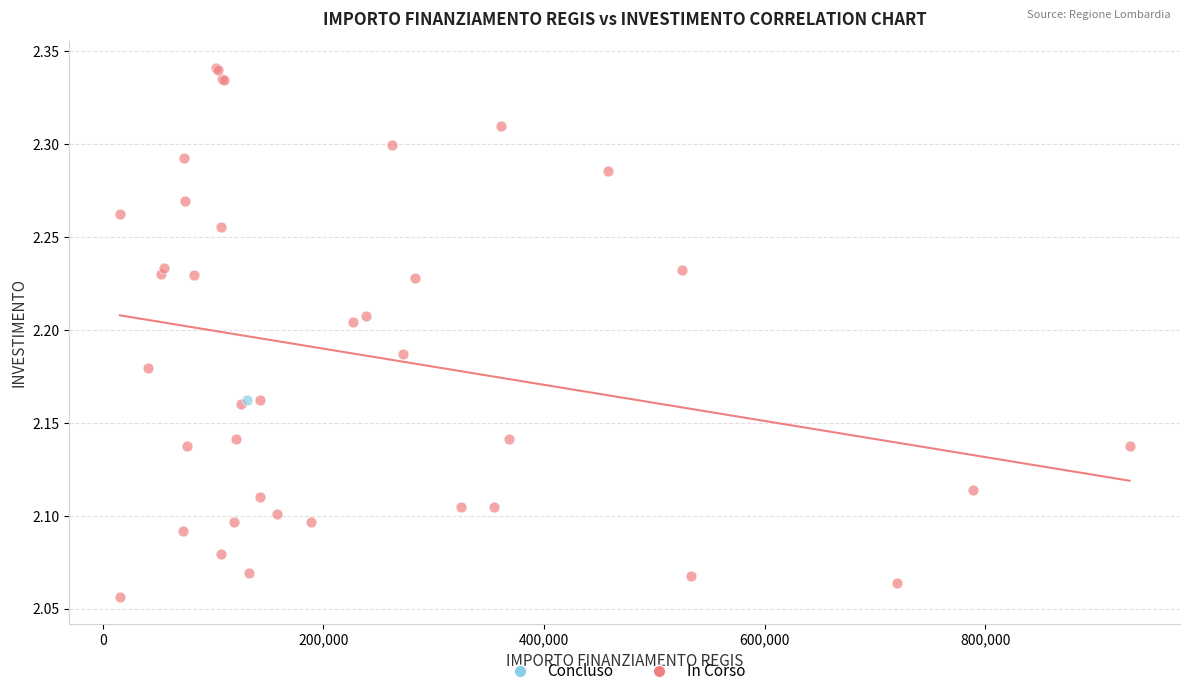

What are all the series names shown in the legend?

Concluso, In Corso